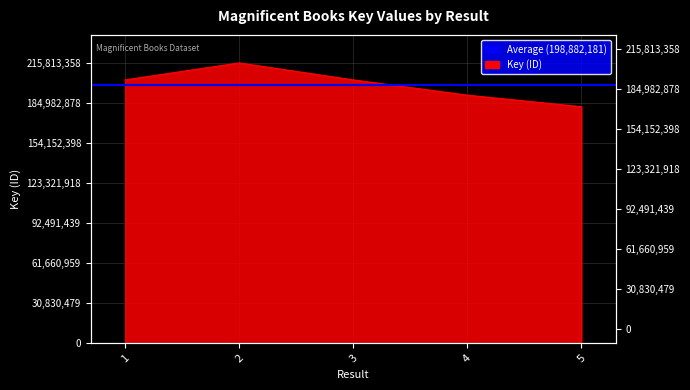

Where is the first local maximum?

2